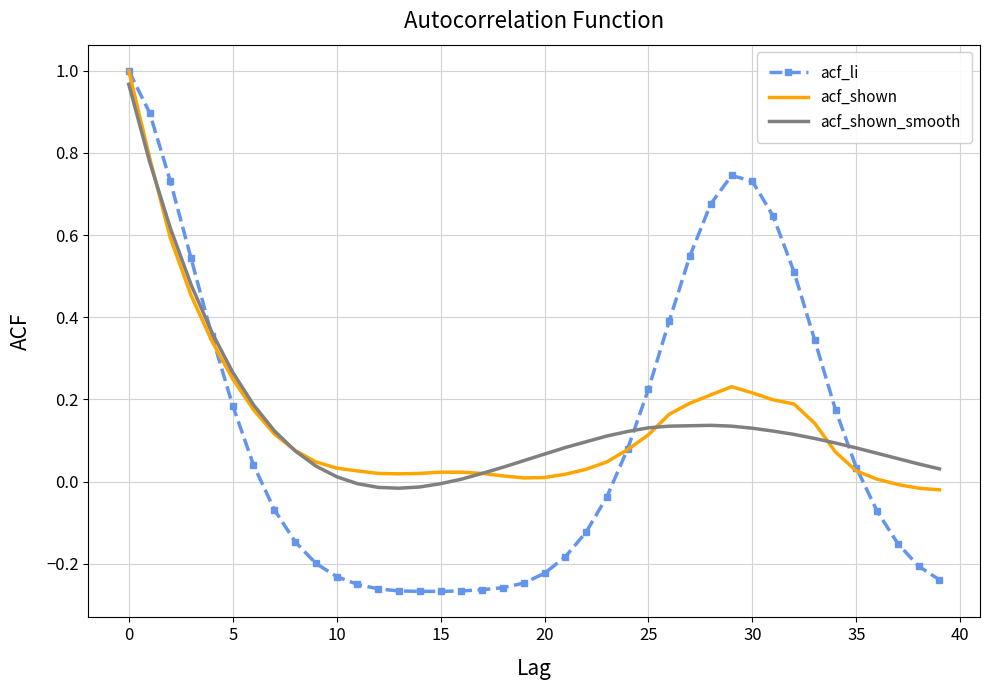

At which label is acf_shown_smooth closest to 0?

11